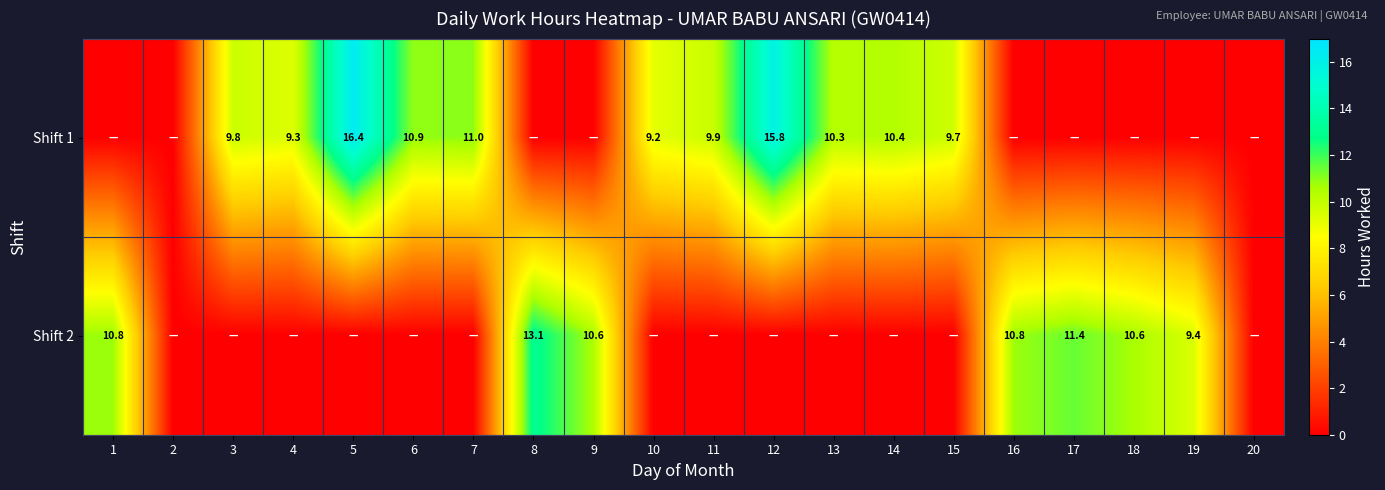

True or false: Shift 2 has a value of 11.4 at 17.

True